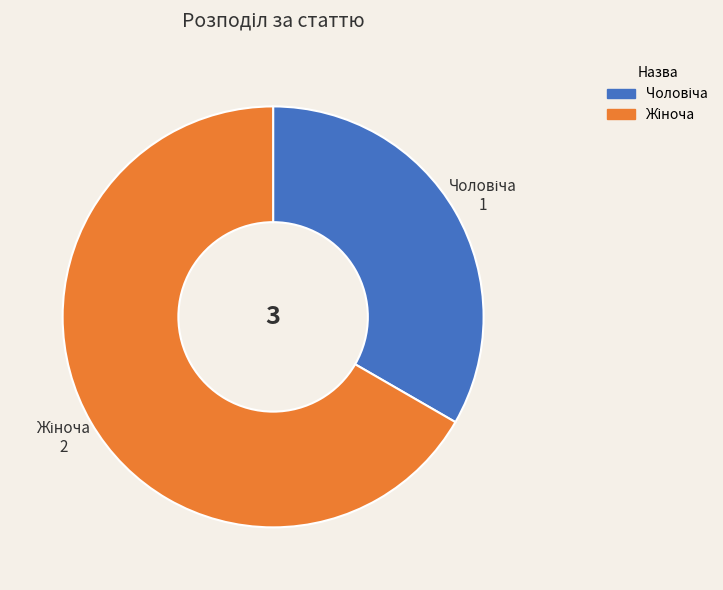

Is there any slice that represents more than half of the pie?

Yes